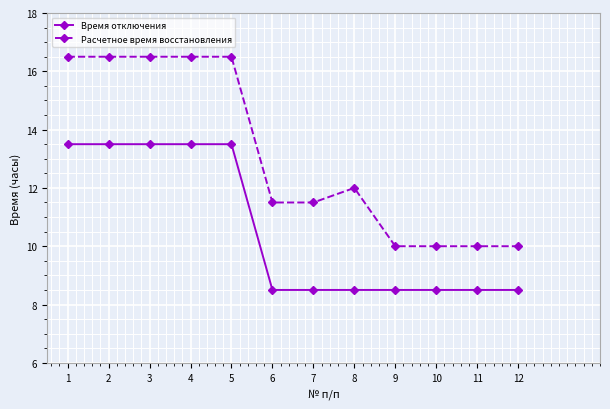

At which label does Расчетное время восстановления first exceed 12?

1